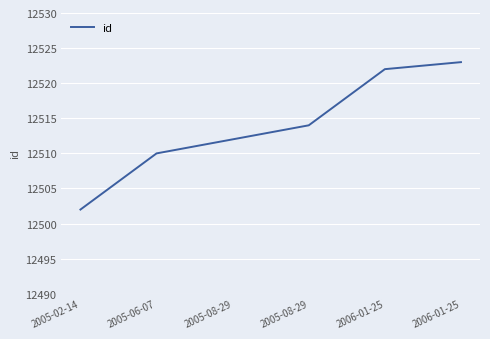

What is the value of the 5th point from the left?

12522